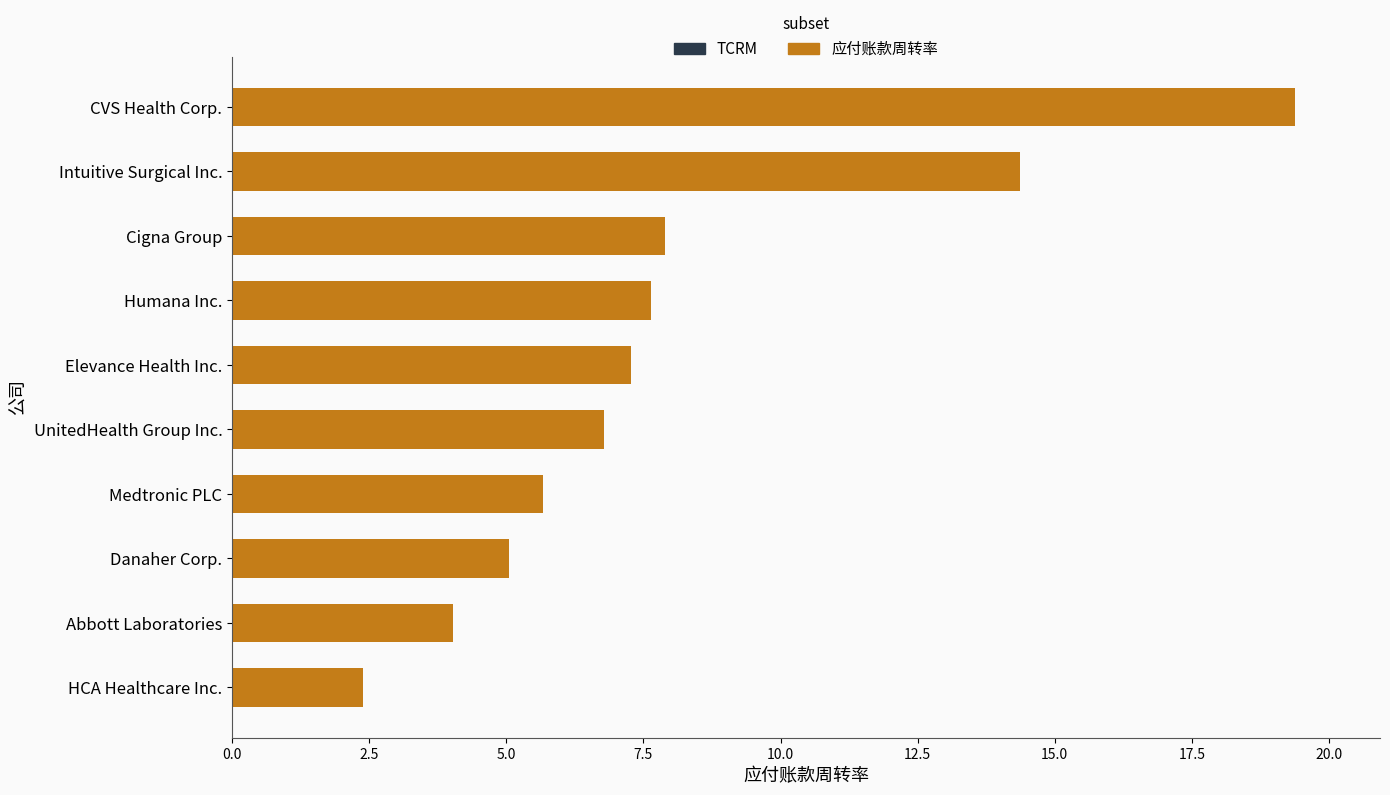

Reading bottom to top, extract all data points from this chart.

HCA Healthcare Inc.=2.4	Abbott Laboratories=4.0	Danaher Corp.=5.0	Medtronic PLC=5.7	UnitedHealth Group Inc.=6.8	Elevance Health Inc.=7.3	Humana Inc.=7.6	Cigna Group=7.9	Intuitive Surgical Inc.=14.4	CVS Health Corp.=19.4